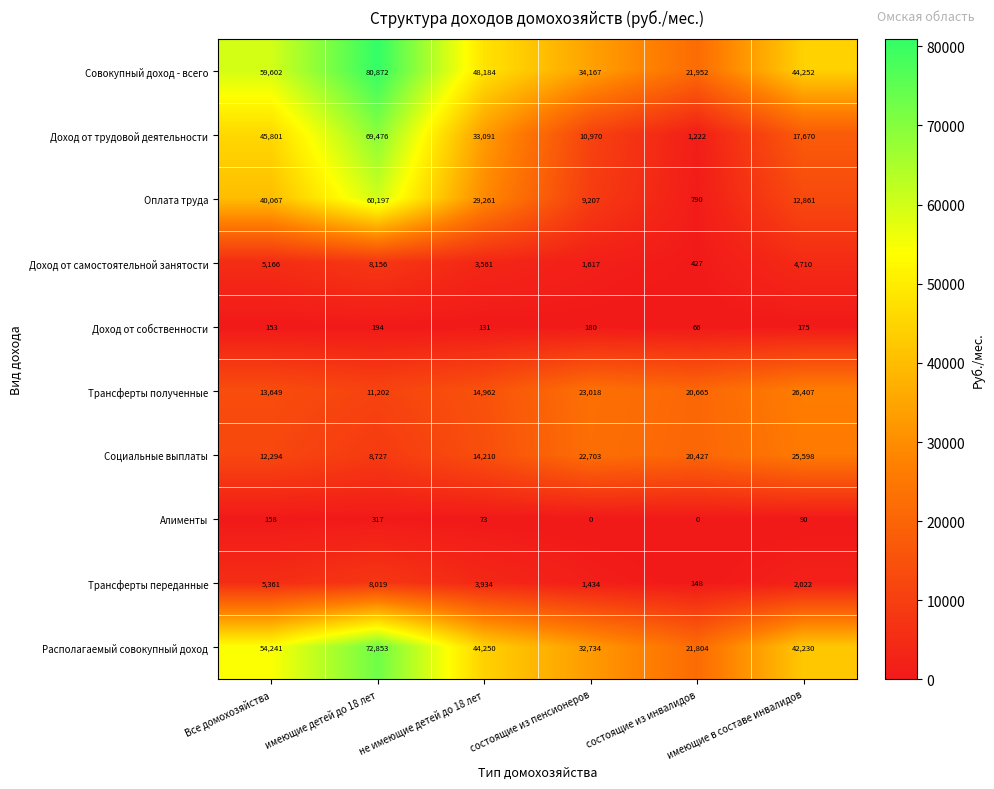

What is the difference between the Совокупный доход - всего values at состоящие из инвалидов and состоящие из пенсионеров?

12215